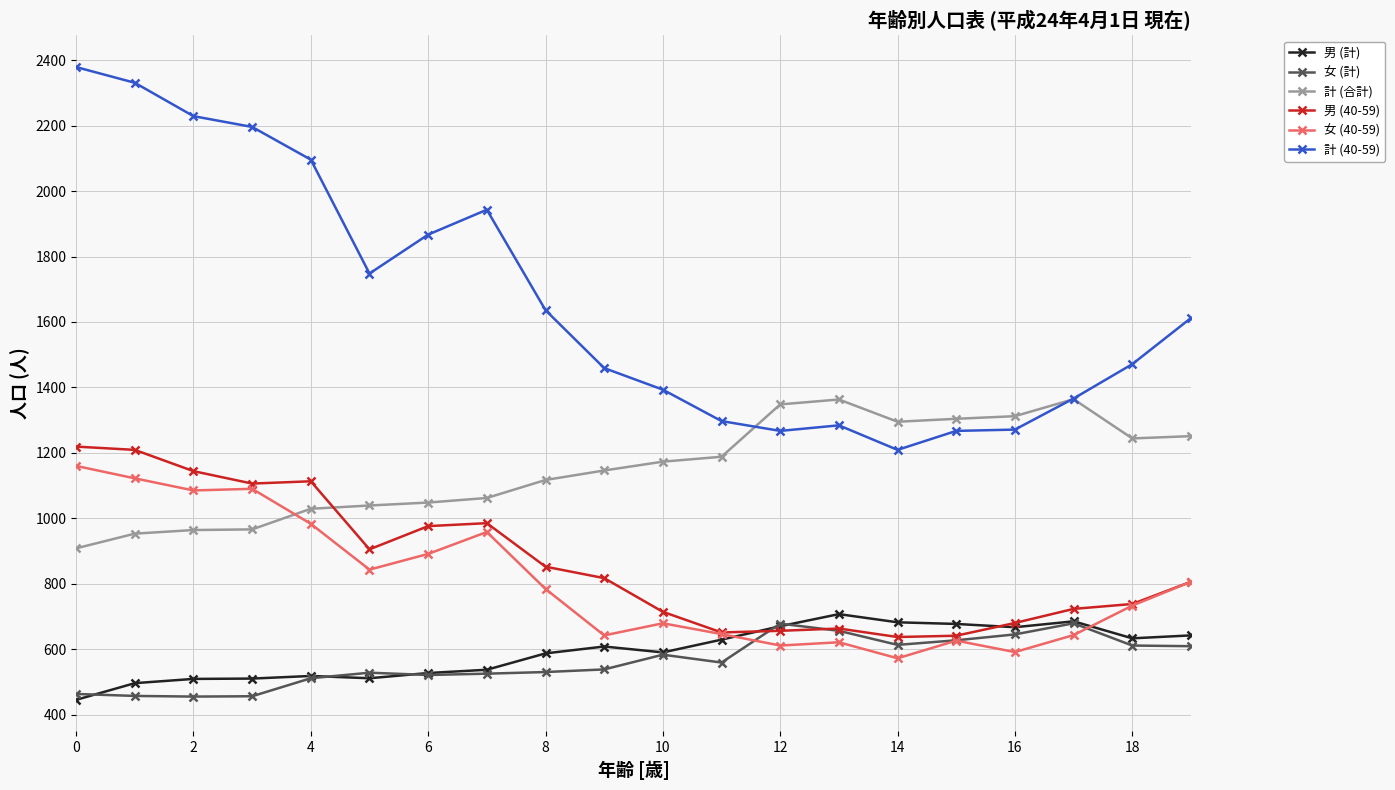

True or false: 女 (計) has more than 1 points higher than both neighbors.

True